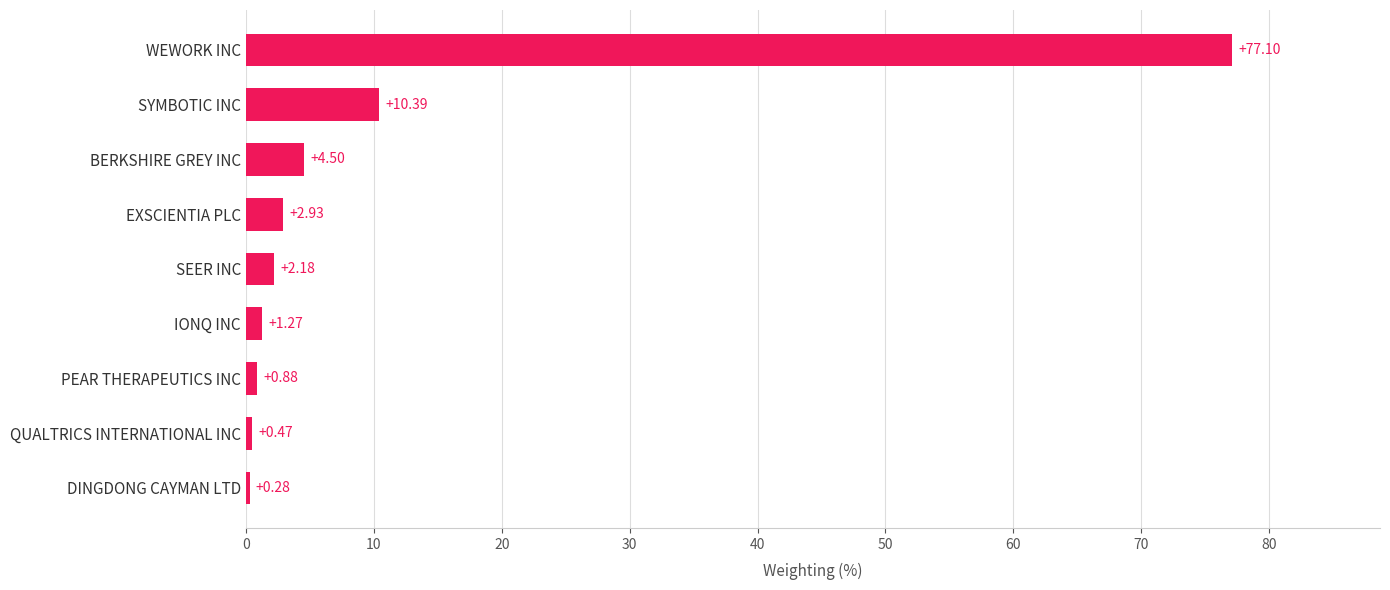

Which label corresponds to the largest value in the chart?

WEWORK INC